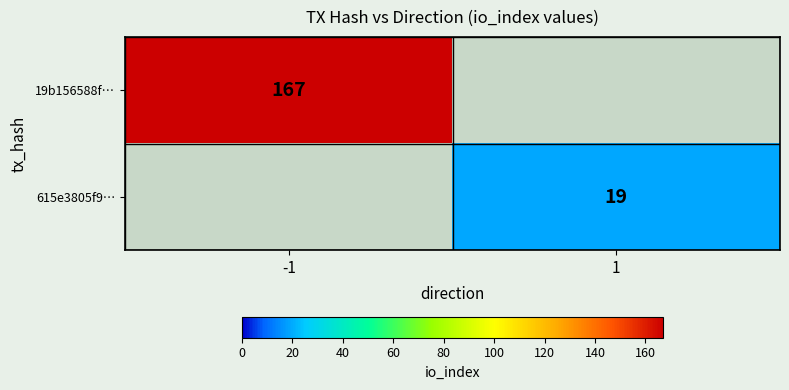

The value of 615e3805f9… at 1 is 5.9. True or false?

False